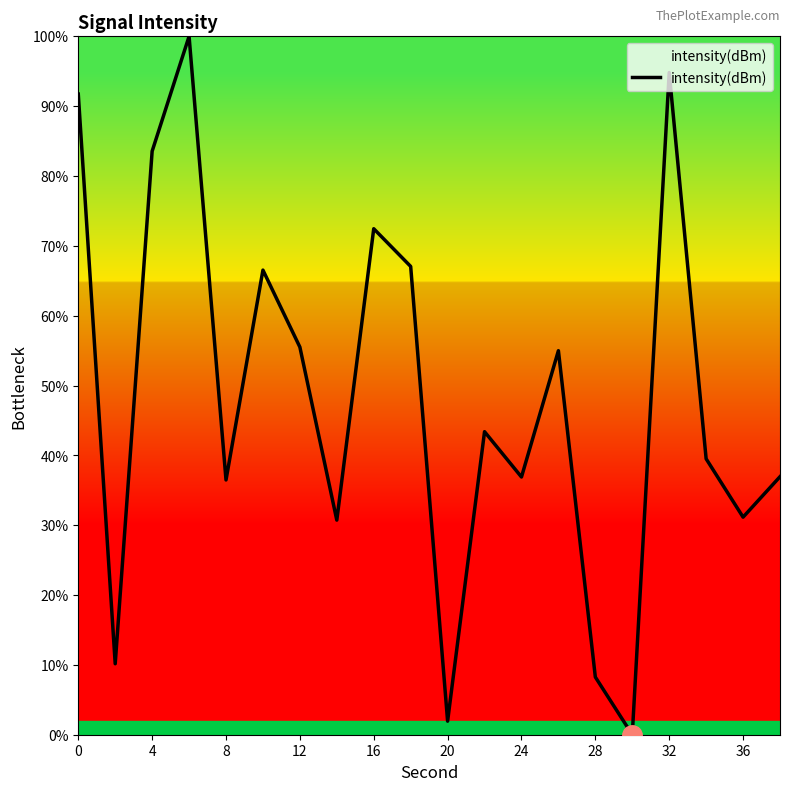

Count the number of categories in the chart.

20